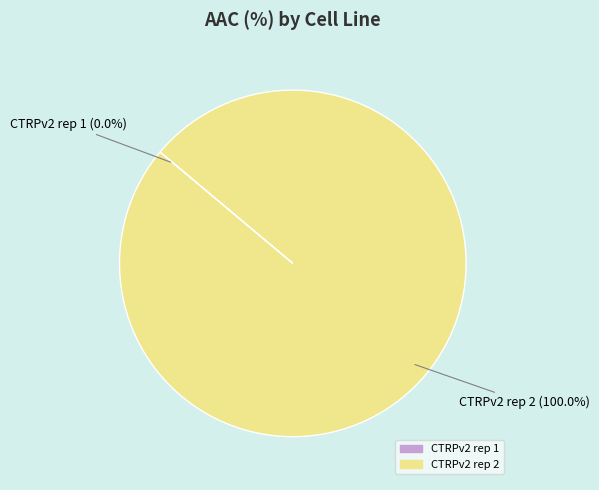

What is the largest slice in the pie chart?

CTRPv2 rep 2